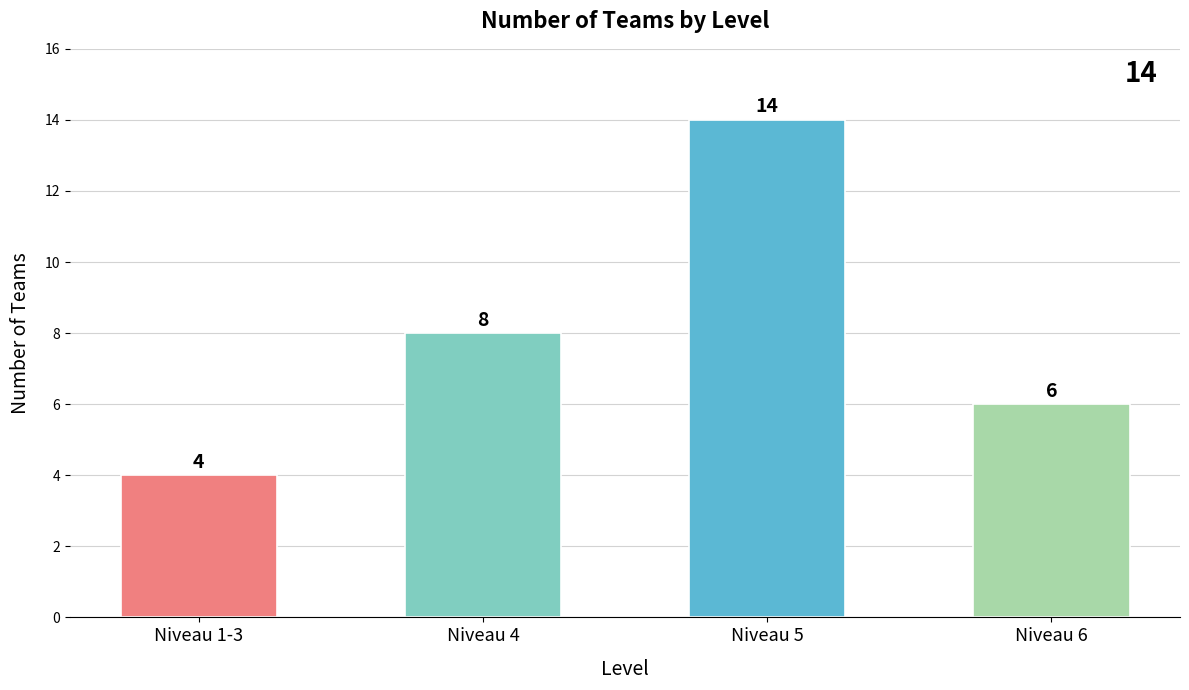

The value at Niveau 4 is 8. True or false?

True